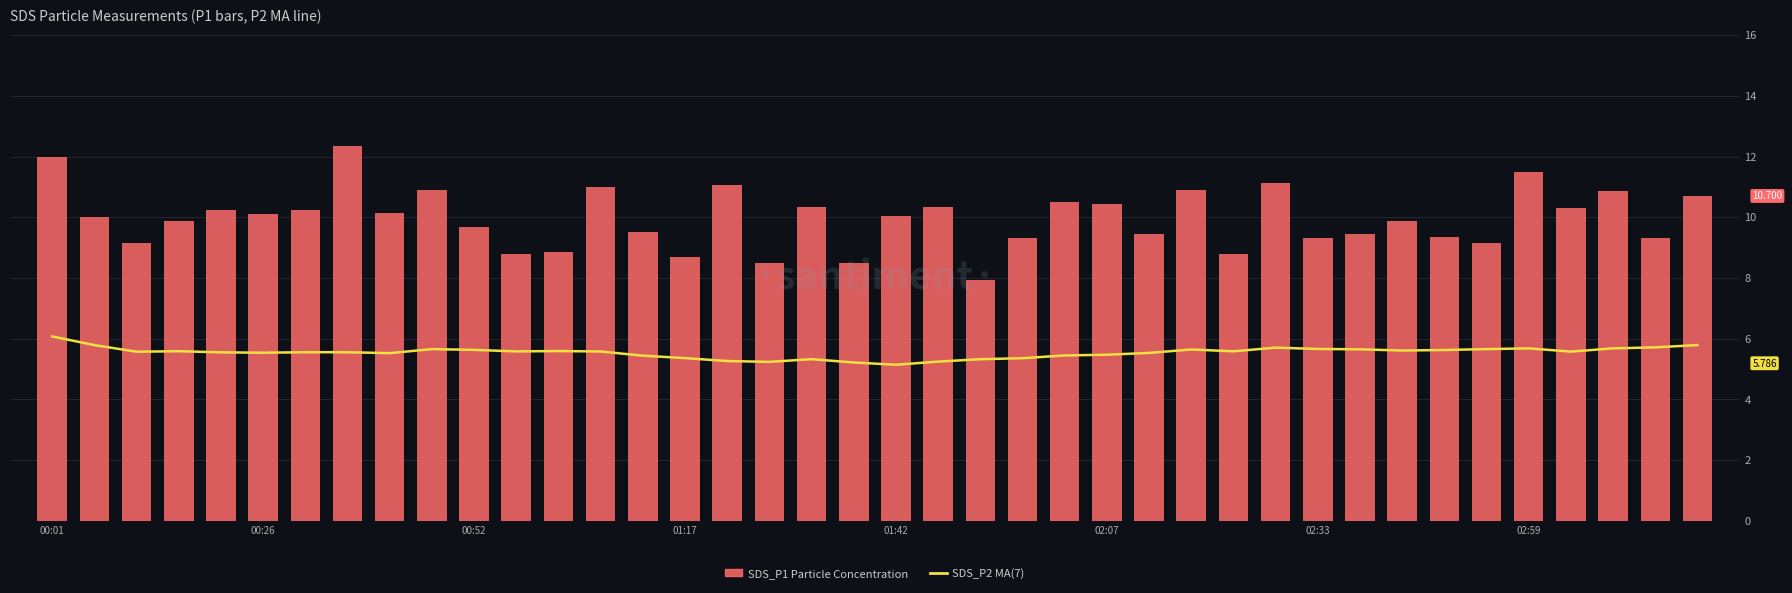

Count the number of data series in this chart.

2